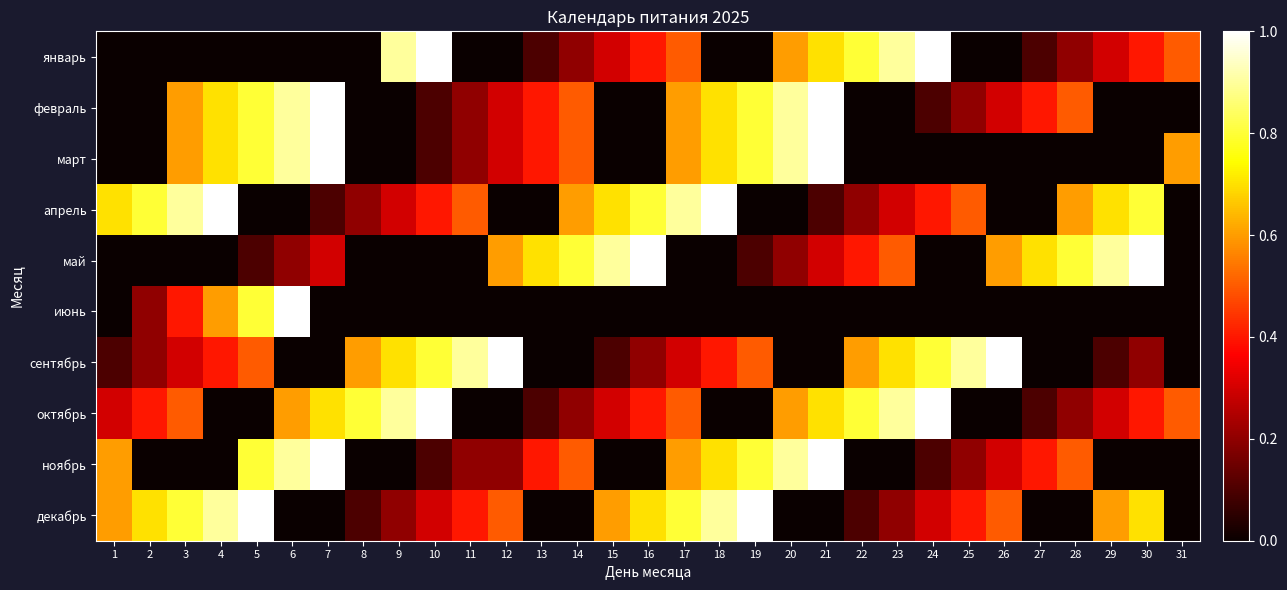

At how many categories does at least one series exceed 0?

31